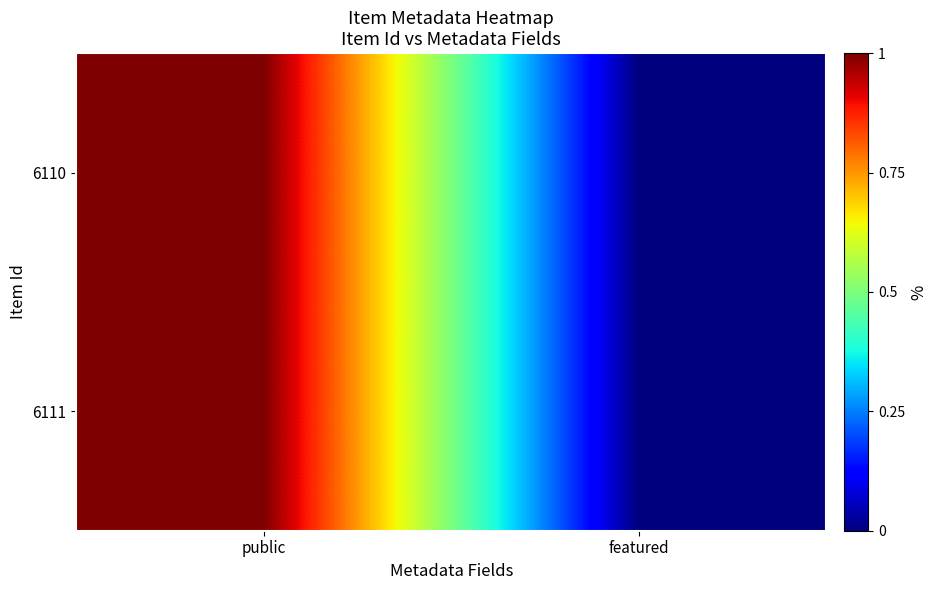

Reading left to right, transcribe all the data shown in this chart.

6110: public=1	featured=0
6111: public=1	featured=0